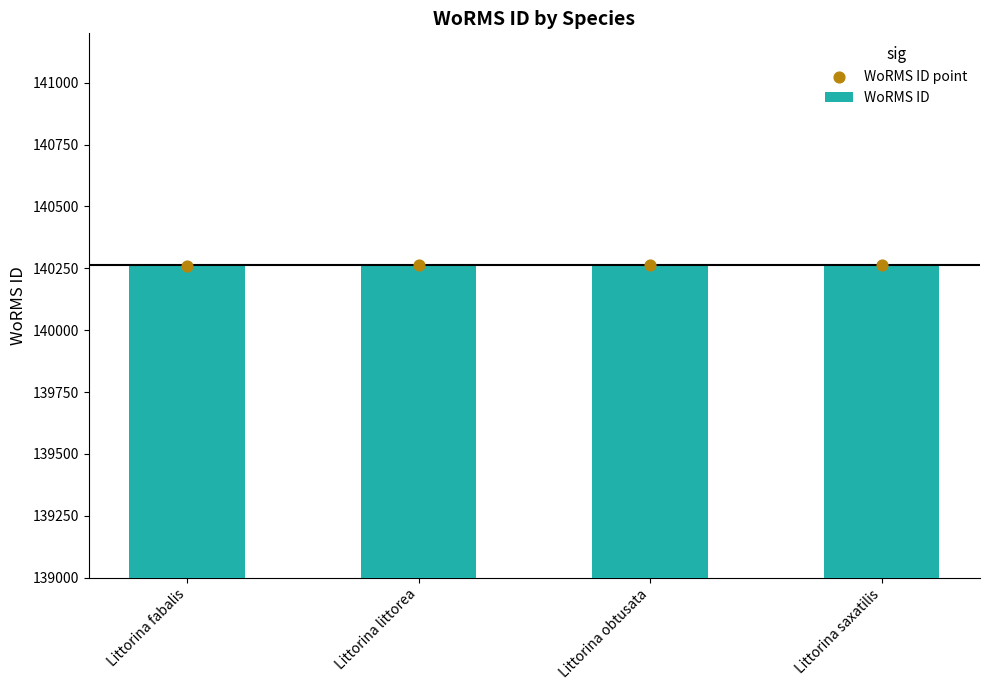

Which series reaches the maximum Y coordinate?

WoRMS ID